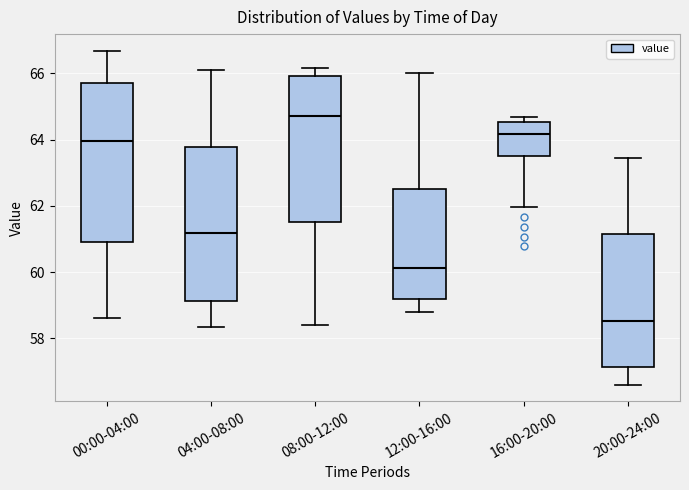

Reading left to right, read every box against the y-axis: the position of its median line, the range the box covers, and the ends of its whiskers. The values are not printed on the chart, so give them approximately, as read against the axis.

00:00-04:00: median 64.0, box 61.0 to 65.6, whiskers 58.6 to 66.6
04:00-08:00: median 61.2, box 59.2 to 63.8, whiskers 58.4 to 66.2
08:00-12:00: median 64.8, box 61.6 to 66.0, whiskers 58.4 to 66.2
12:00-16:00: median 60.2, box 59.2 to 62.6, whiskers 58.8 to 66.0
16:00-20:00: median 64.2, box 63.6 to 64.6, whiskers 62.0 to 64.6 (just above the box's upper edge)
20:00-24:00: median 58.6, box 57.2 to 61.2, whiskers 56.6 to 63.4